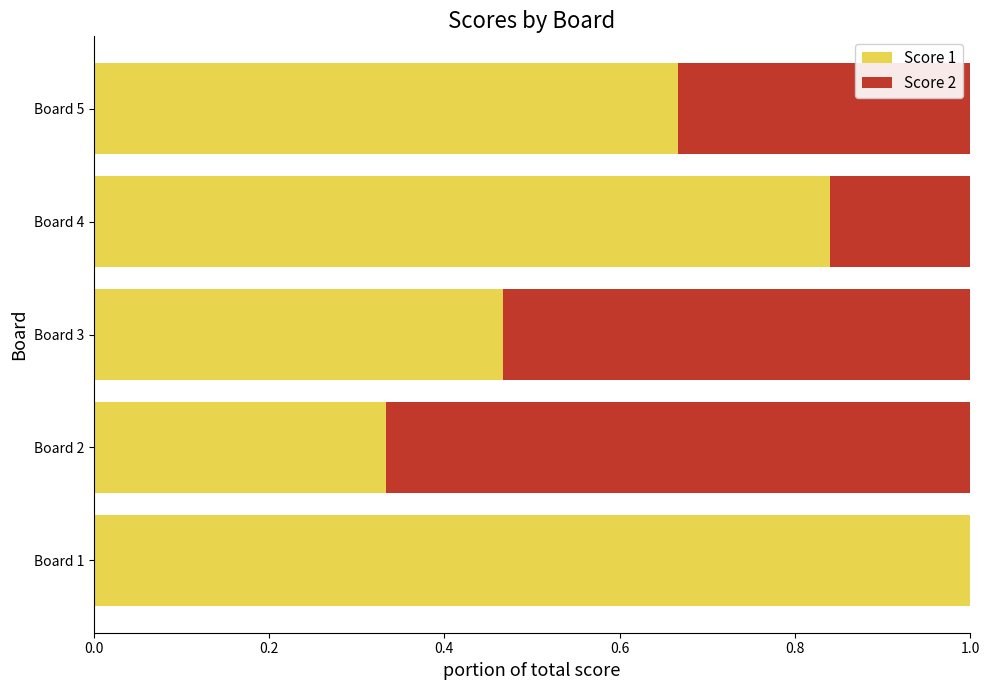

The Score 1 series shows 0.5 at Board 2. True or false?

False